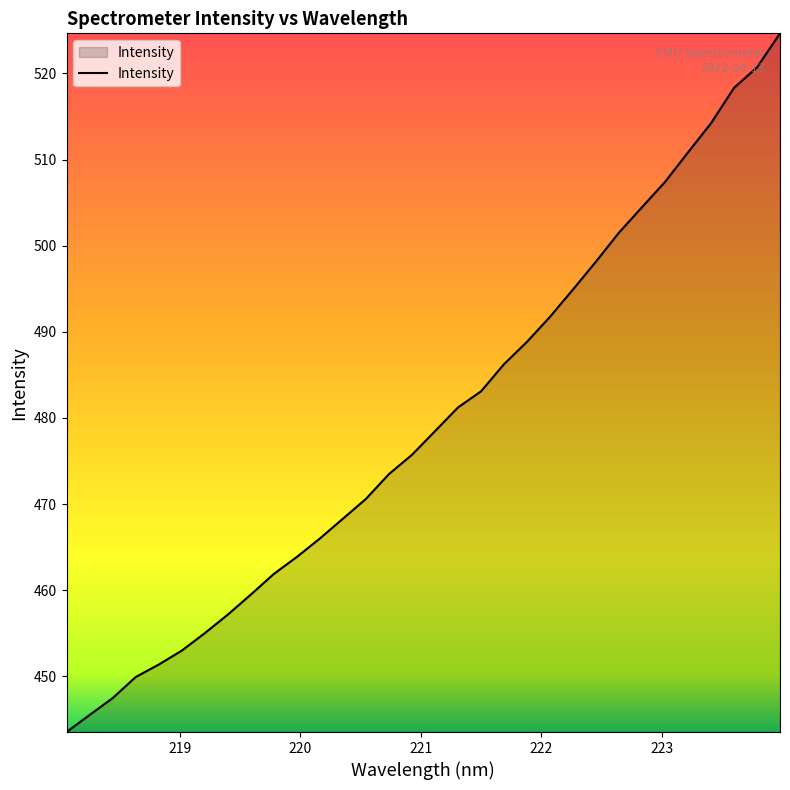

What is the maximum value shown in the chart?

524.6